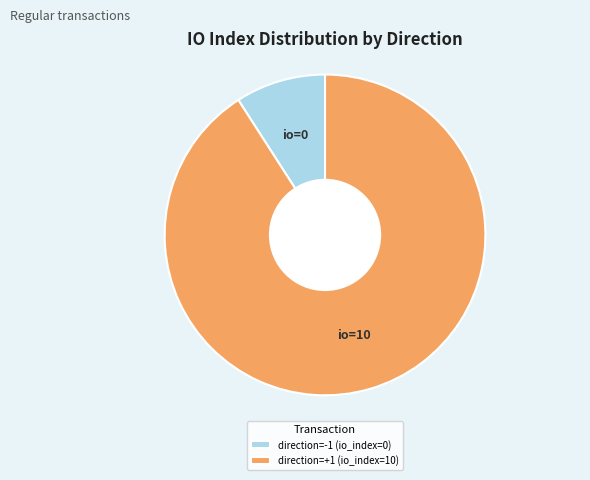

Do direction=+1 (io_index=10) and direction=-1 (io_index=0) together represent more than half of the pie?

Yes